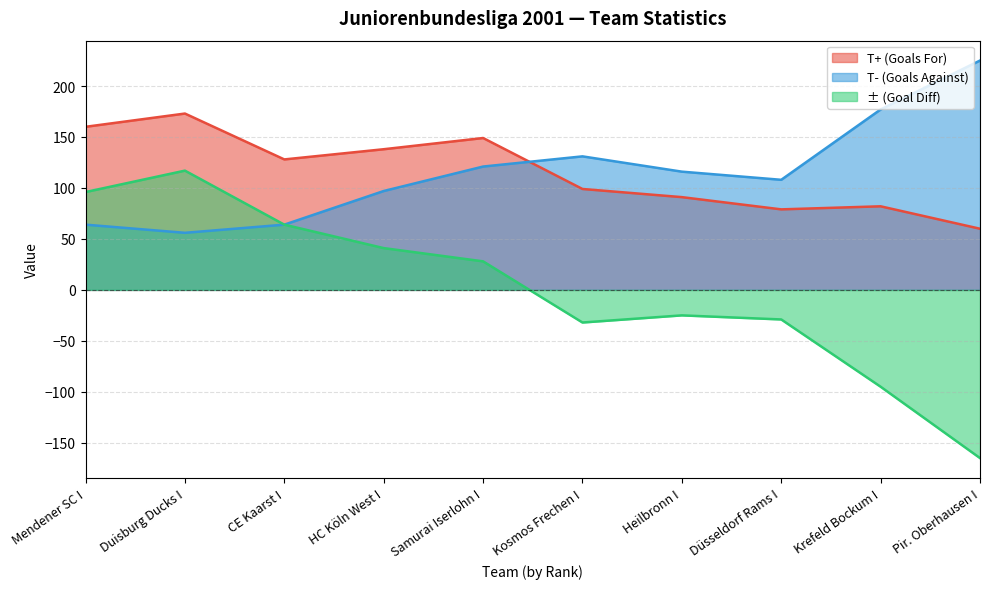

Which series has the widest spread of values?

± (Goal Diff)